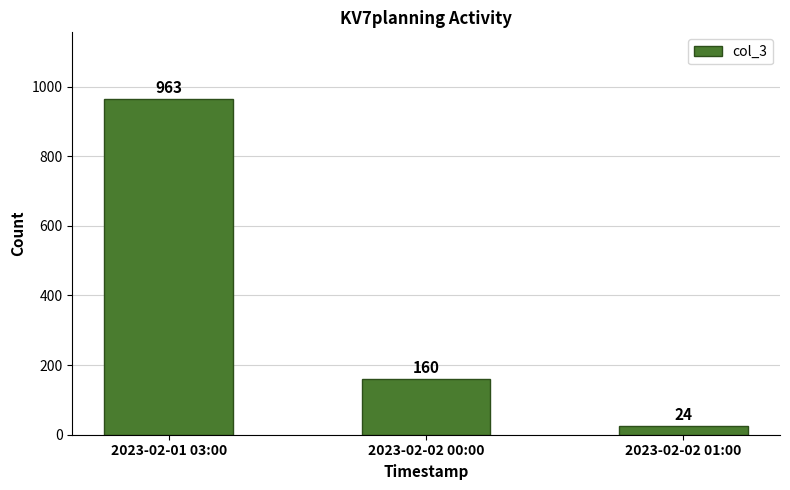

What is the greatest value displayed?

963